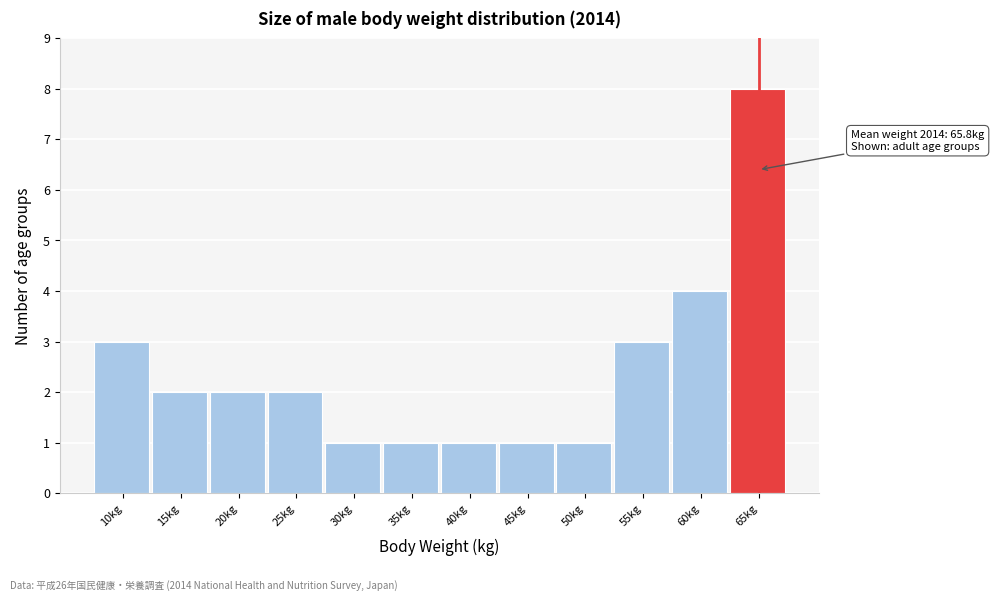

Reading left to right, transcribe all the data shown in this chart.

10kg=3	15kg=2	20kg=2	25kg=2	30kg=1	35kg=1	40kg=1	45kg=1	50kg=1	55kg=3	60kg=4	65kg=8